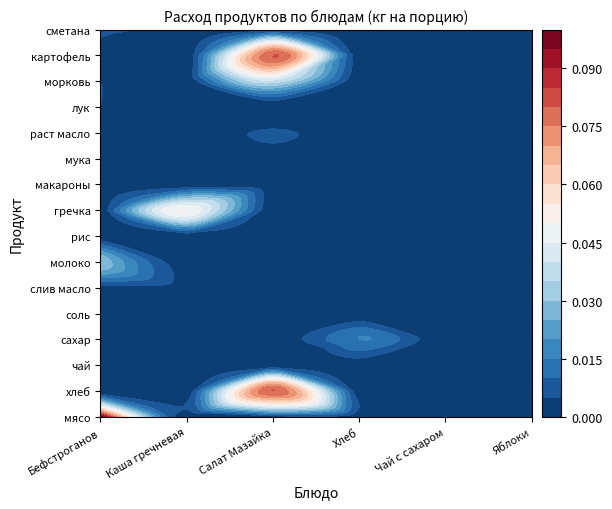

The молоко series shows 0.0 at 4. True or false?

False